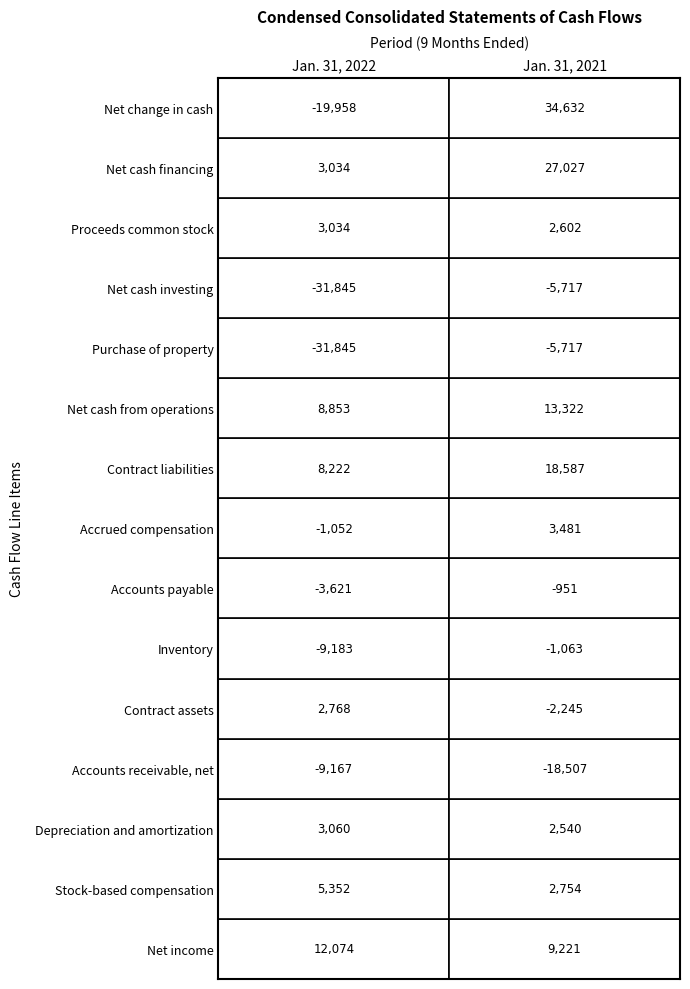

How many categories are shown in the chart?

2